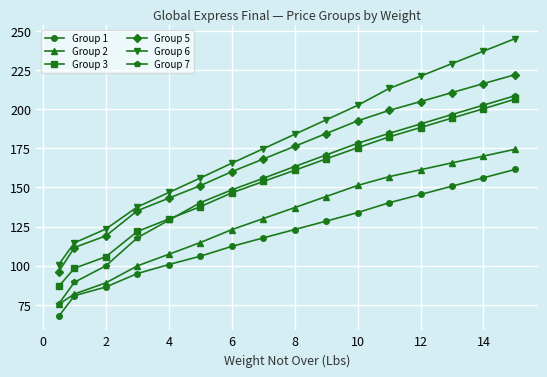

What is the difference between the maximum and second lowest values in the Group 6 series?

130.4